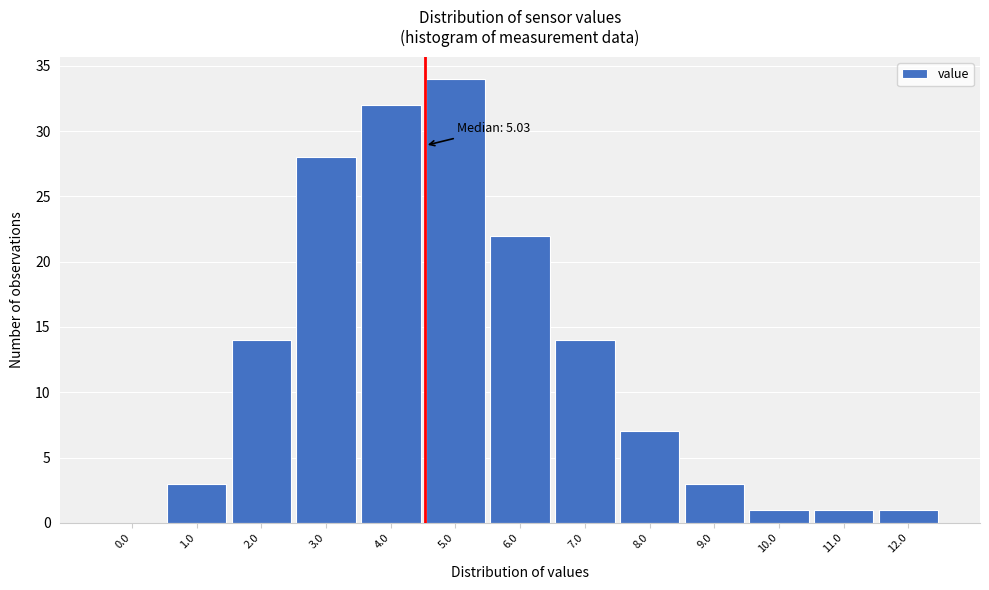

Reading left to right, what are all the values shown in this chart?

0.0=0	1.0=3	2.0=14	3.0=28	4.0=32	5.0=34	6.0=22	7.0=14	8.0=7	9.0=3	10.0=1	11.0=1	12.0=1